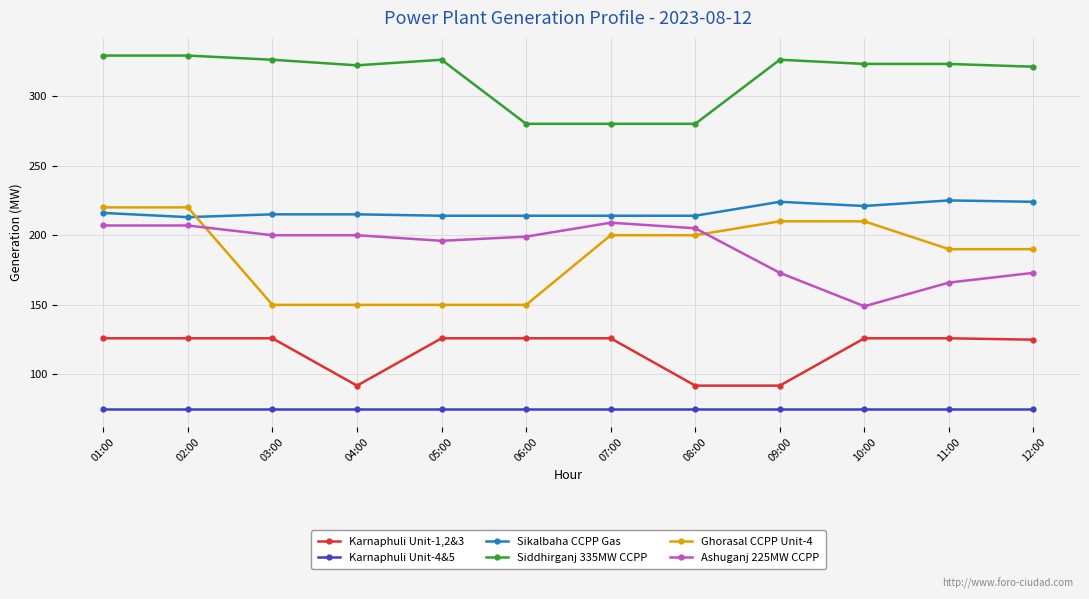

How many data points does each series have?

12